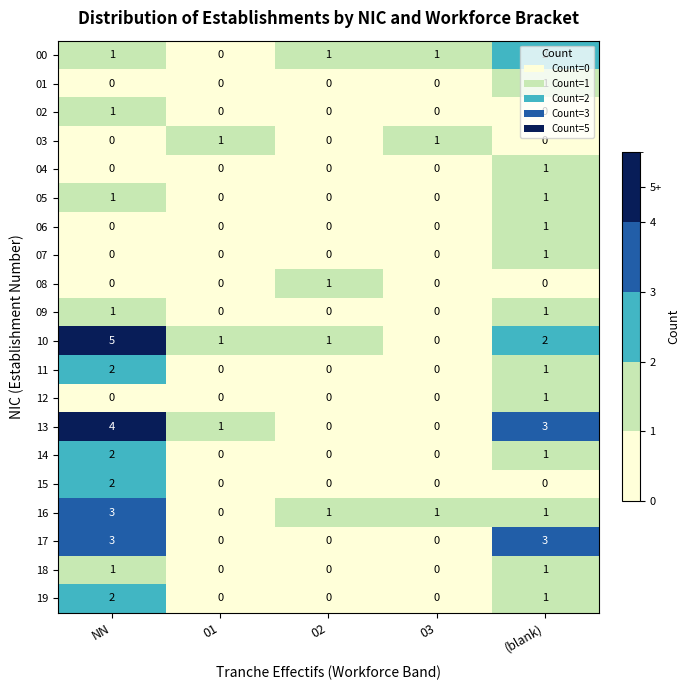

How many data points does each series have?

5